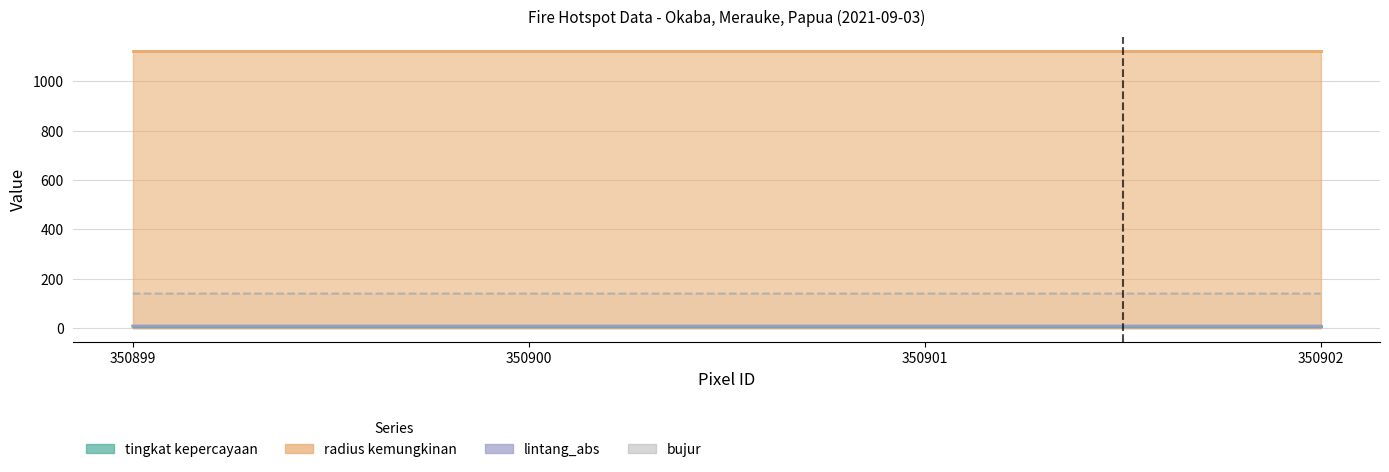

Rank the categories by bujur value from highest to lowest.

350900, 350901, 350899, 350902